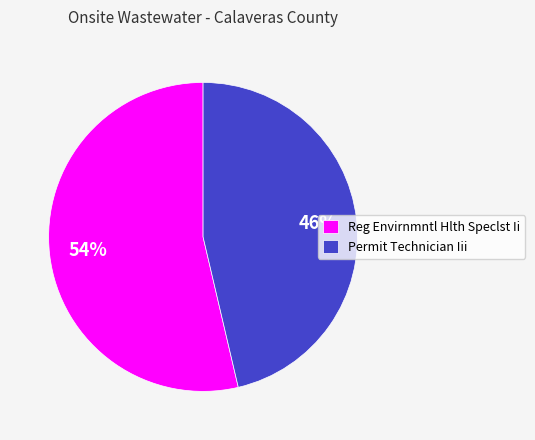

Combined, do Permit Technician Iii and Reg Envirnmntl Hlth Speclst Ii account for over 50%?

Yes